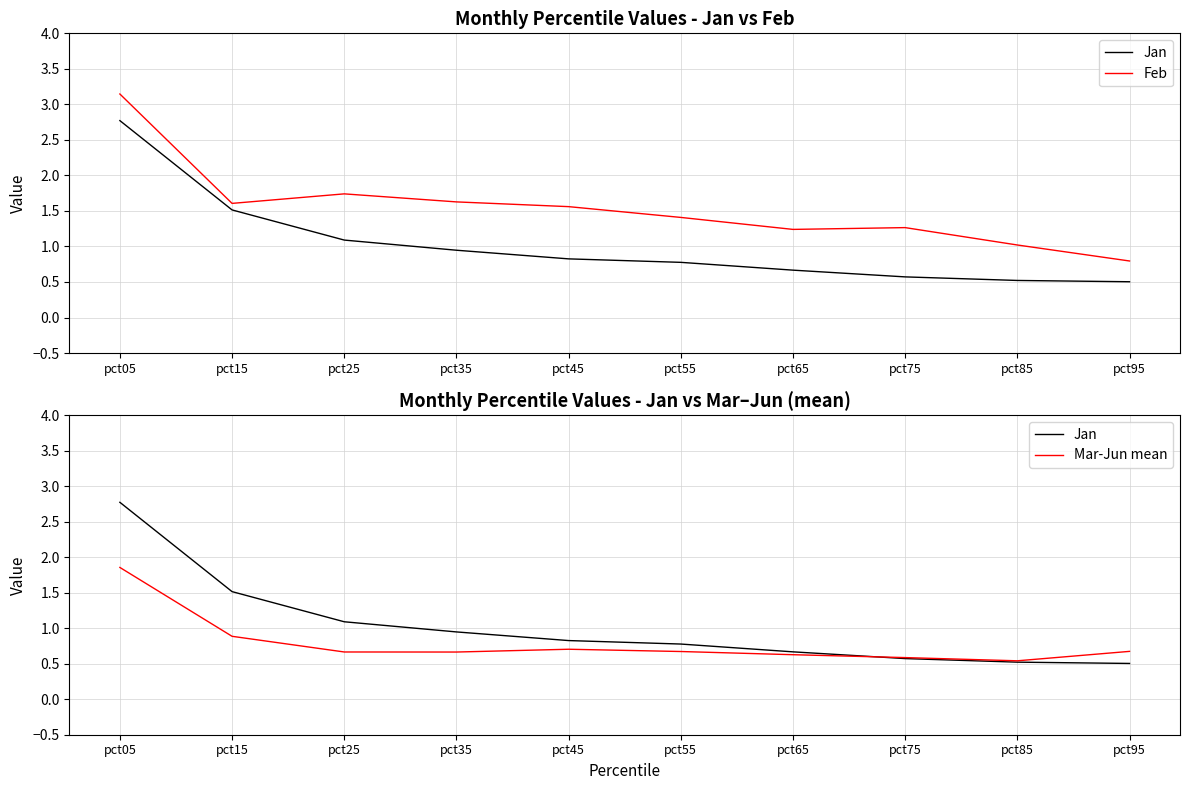

What is the difference between the maximum and minimum values in the Feb series?

2.4